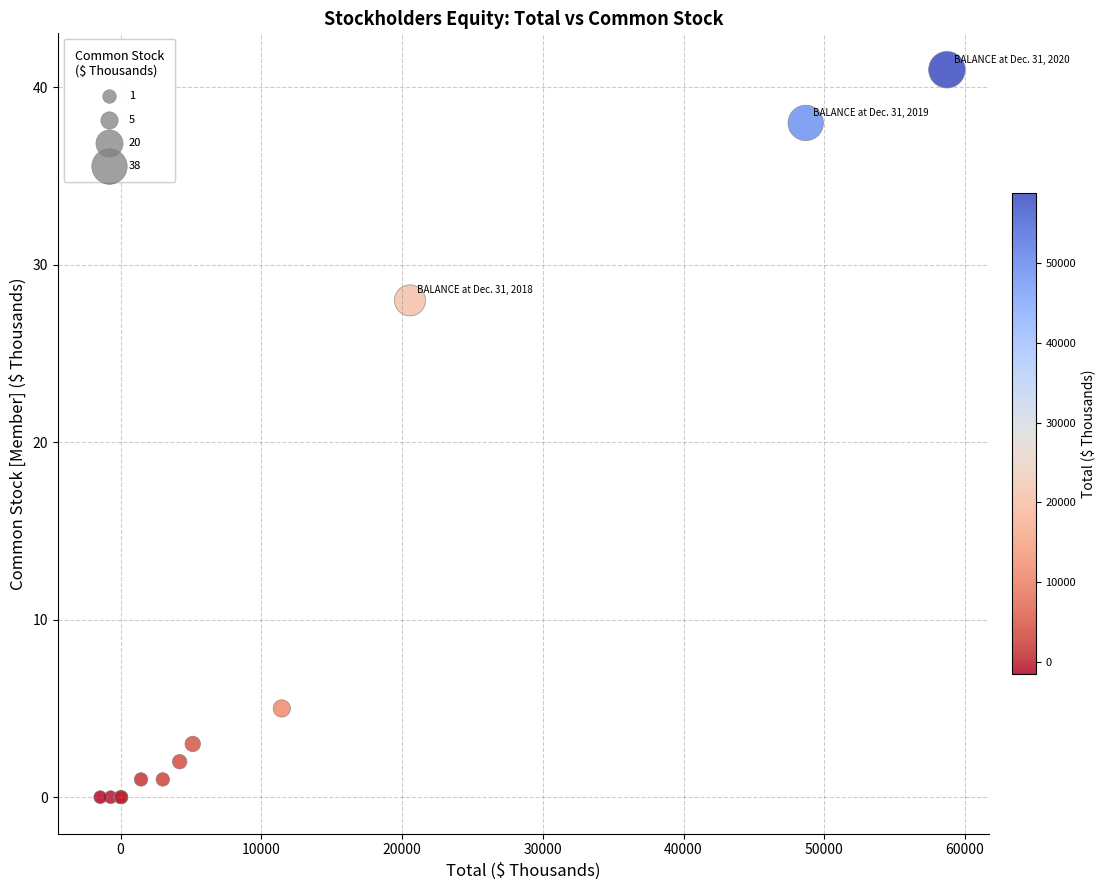

What Y value in the scatter plot is closest to 20?

28